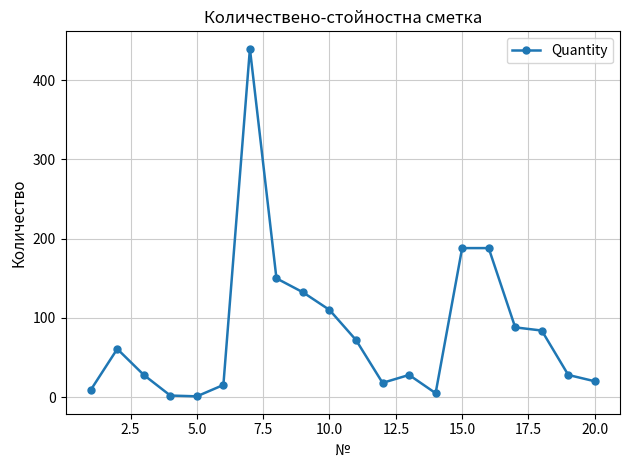

What is the difference between the maximum and minimum values?

438.5